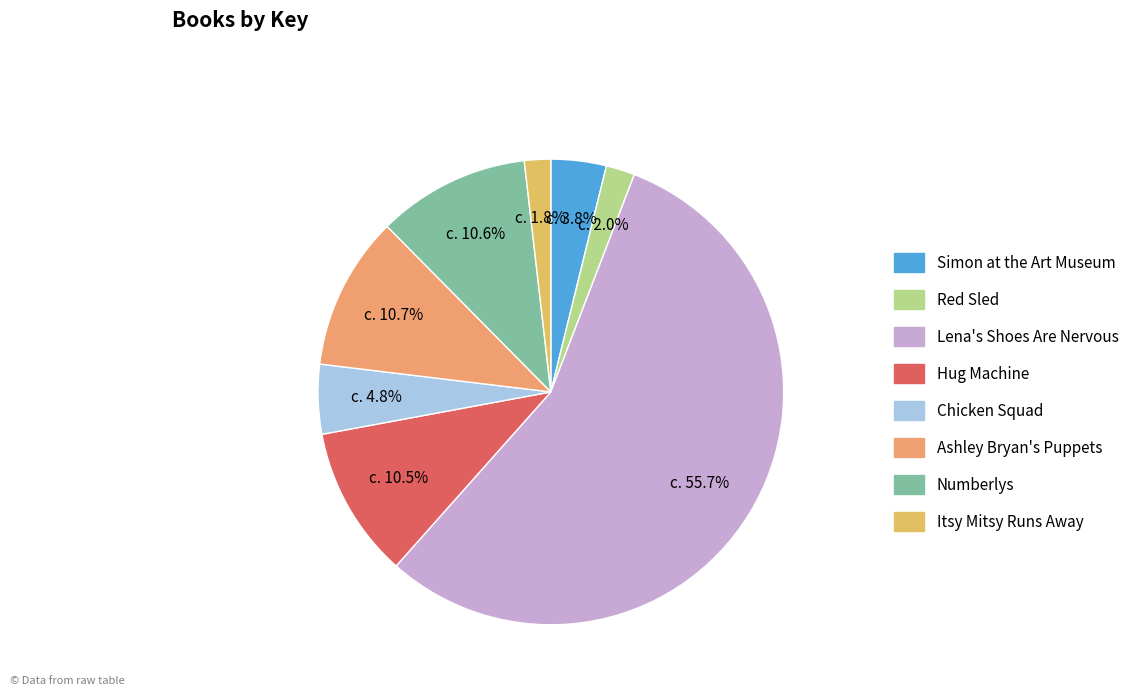

What is the change in value from Lena's Shoes Are Nervous to Hug Machine?

-1734958919